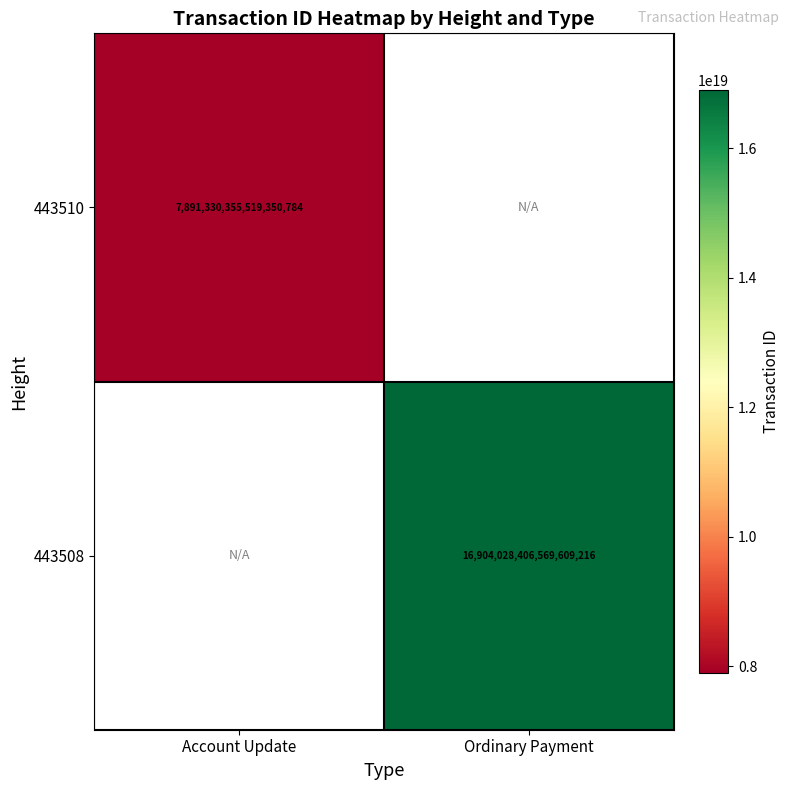

How many series are shown in this chart?

2